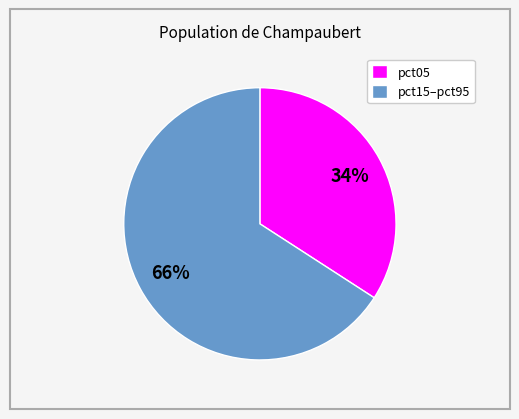

To the nearest percent, what is the difference between the pct05 and pct15–pct95 slice percentages?

32%